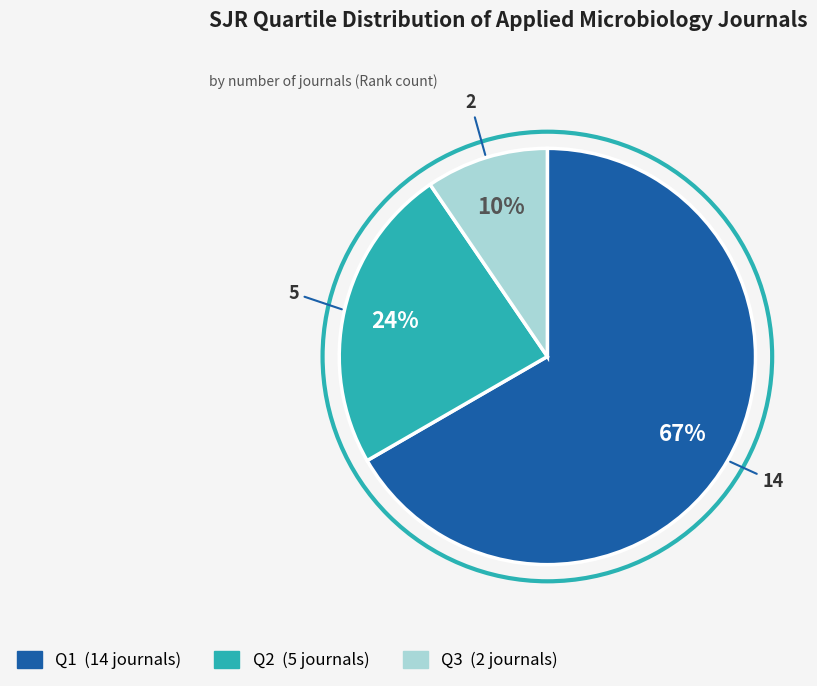

Count the number of slices in the pie.

3